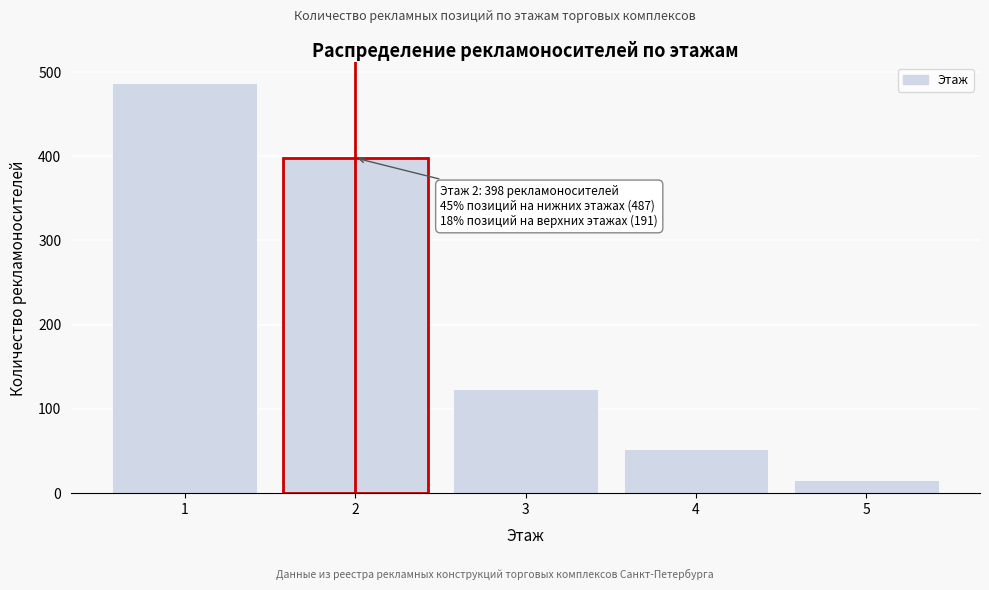

Reading left to right, what are all the values shown in this chart?

1=487	2=398	3=124	4=52	5=15